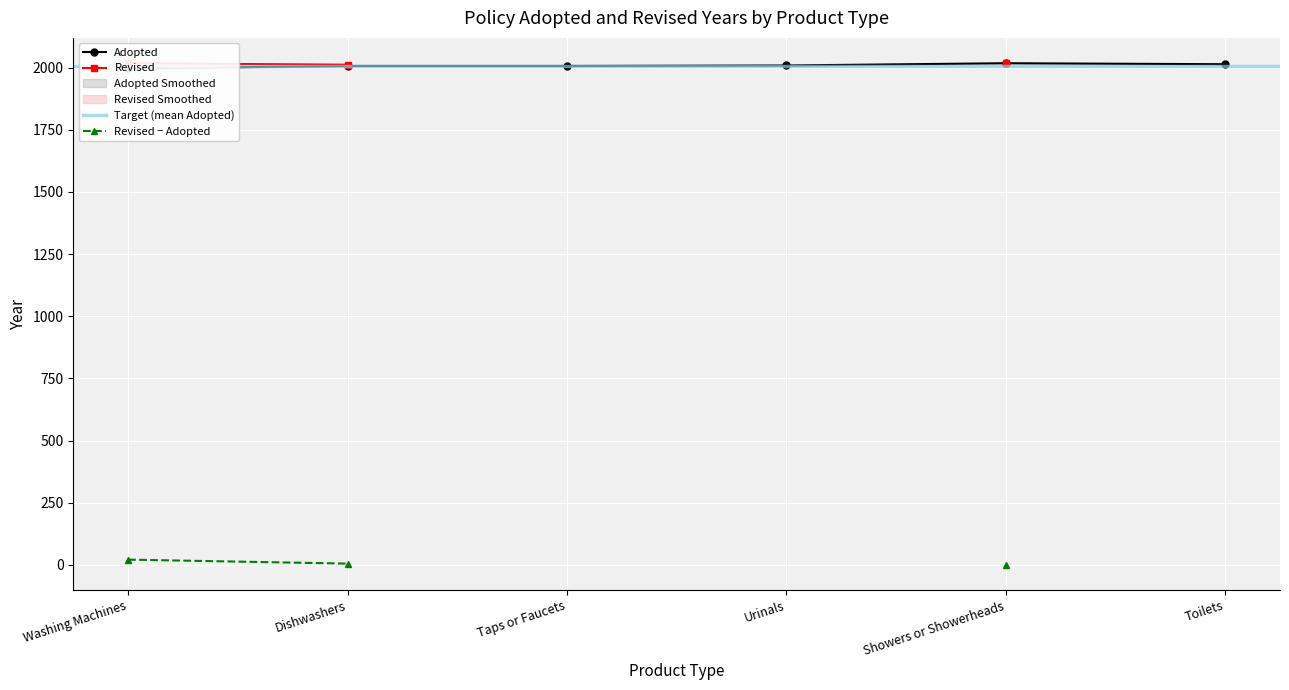

What is the difference between the maximum and minimum values?

21